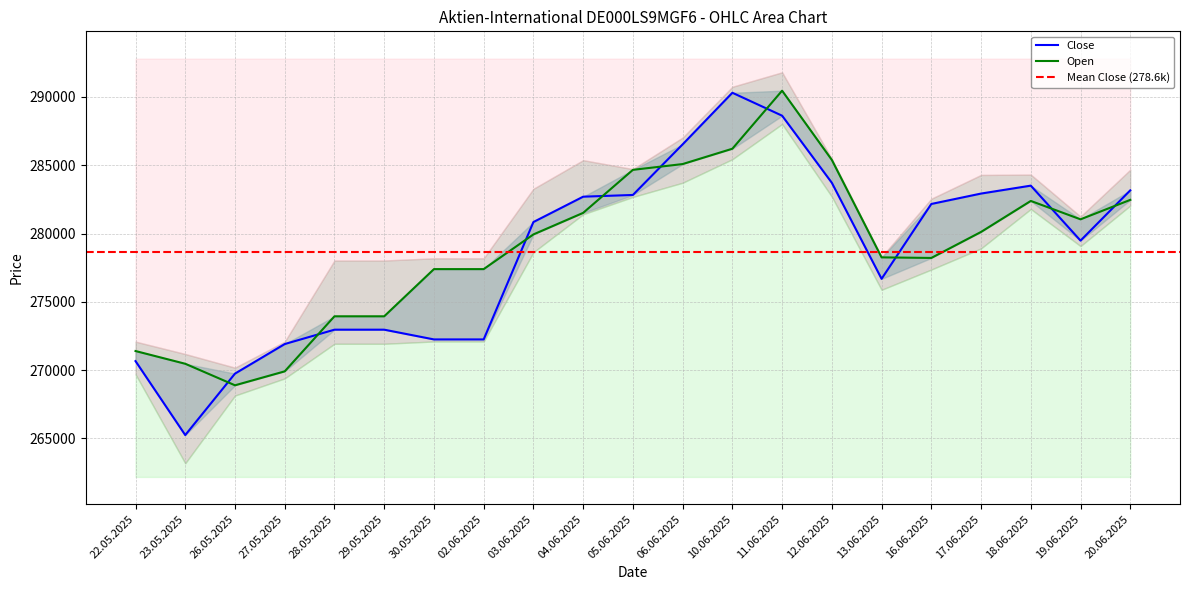

What is the value of the Open point at the 4th from the left?

269911